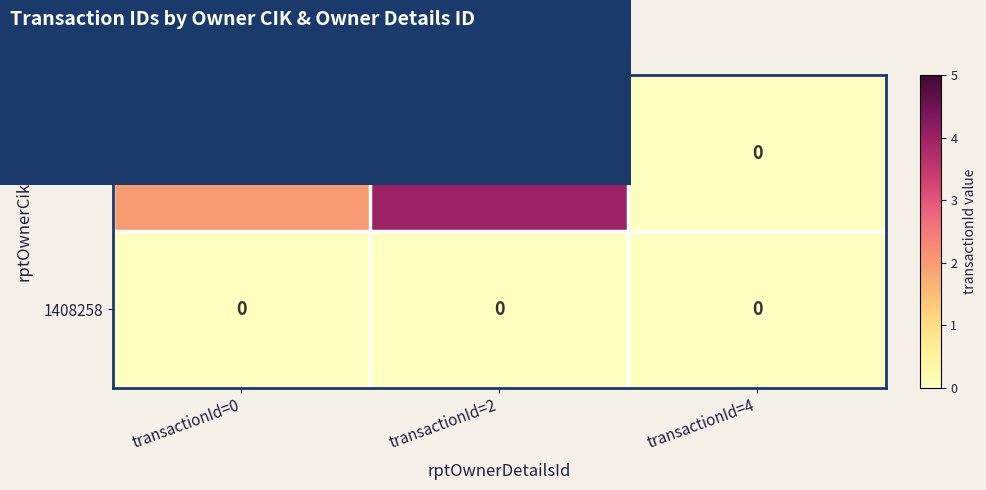

Reading left to right, what are all the values shown in this chart?

1187183: 2	4	0
1408258: 0	0	0